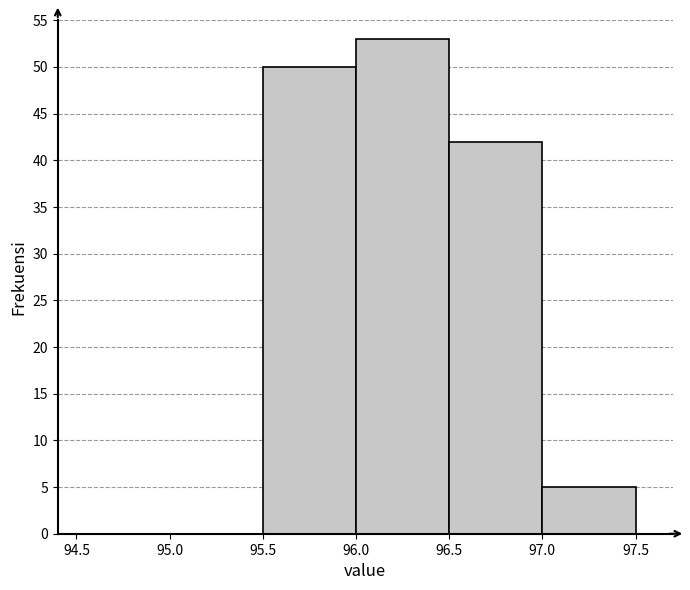

How tall is the bar that spans 96.0 to 96.5 on the x-axis? The values are not printed on the chart, so give them approximately, as read against the axis.

53